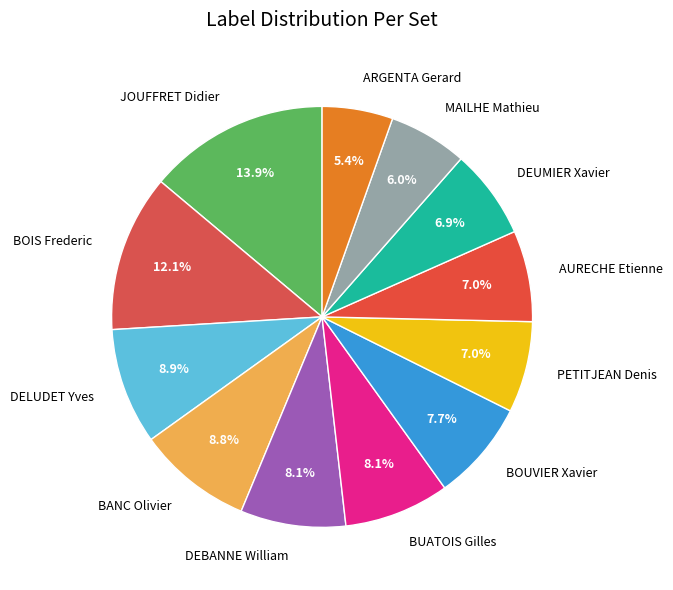

The DEBANNE William slice represents 20% of the pie. True or false?

False